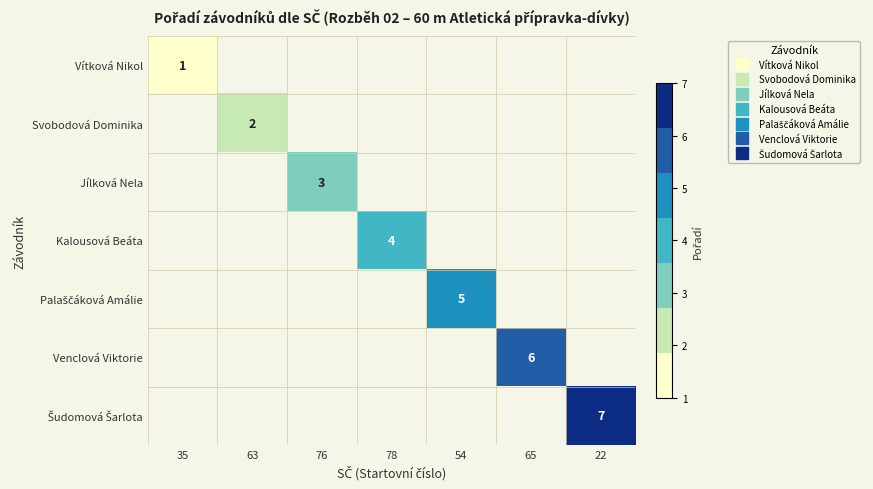

What is the minimum value shown in the chart?

1.0